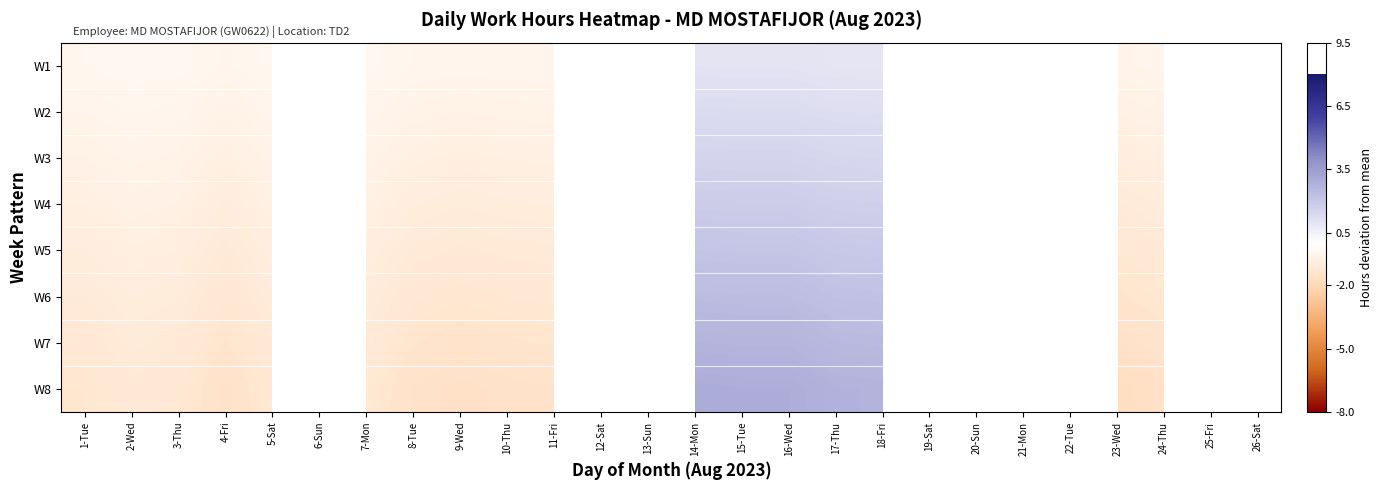

Rank the series by their average value, from lowest to highest.

W1, W2, W3, W4, W5, W6, W7, W8